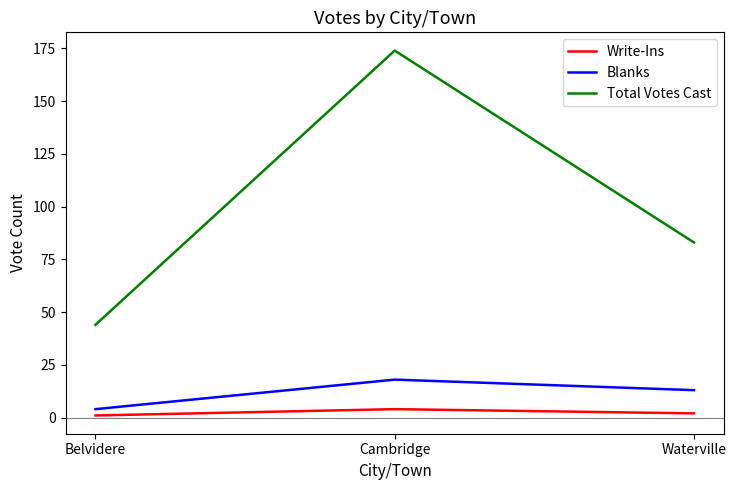

Read the Total Votes Cast value at Cambridge.

174